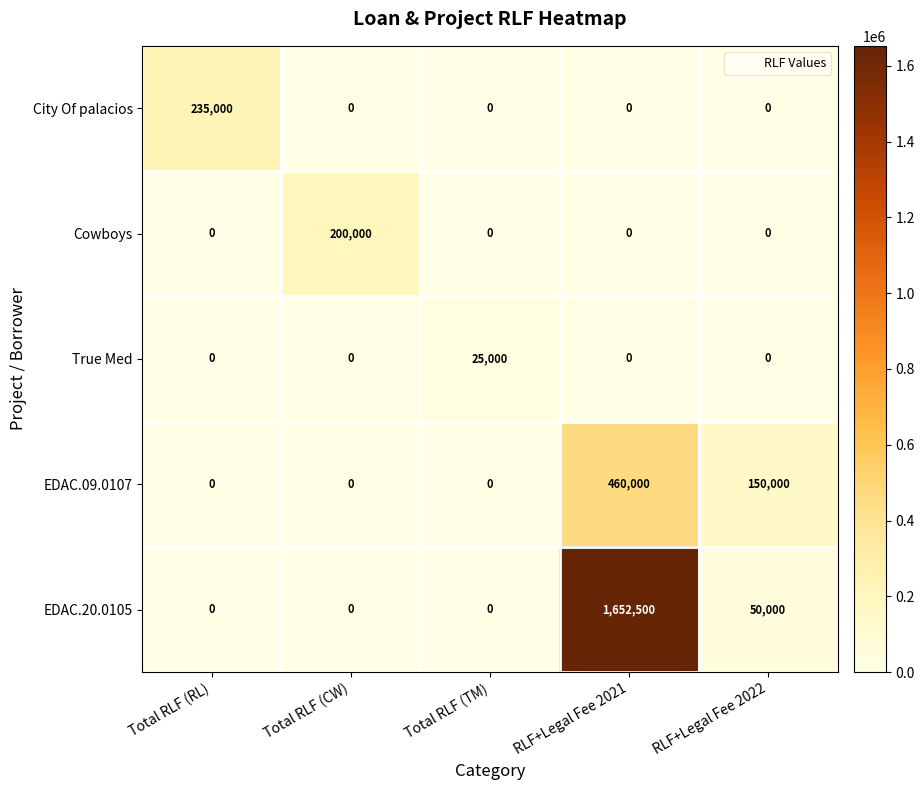

At which category is the sum across all series the highest?

RLF+Legal Fee 2021